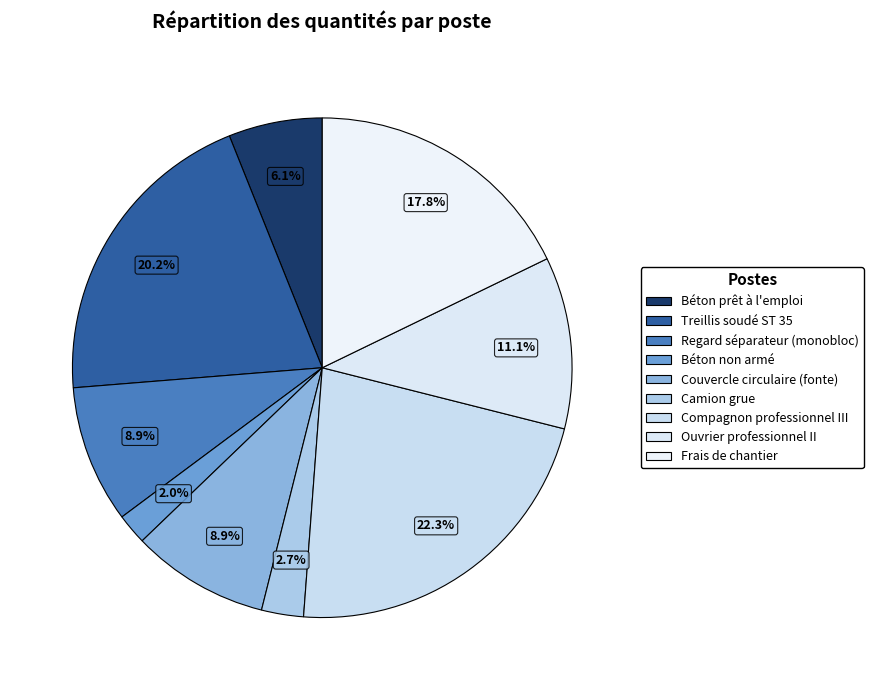

Do Camion grue and Béton prêt à l'emploi together represent more than half of the pie?

No